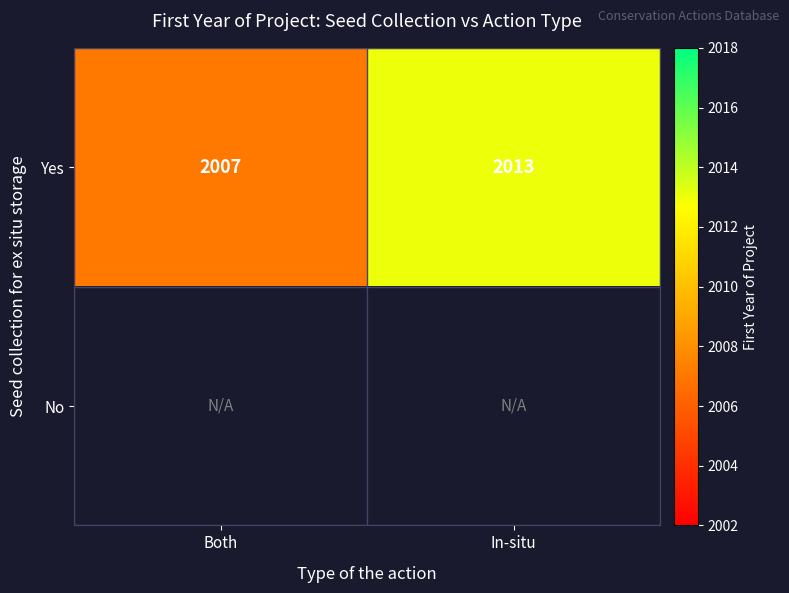

Which label corresponds to the smallest value in the chart?

Both